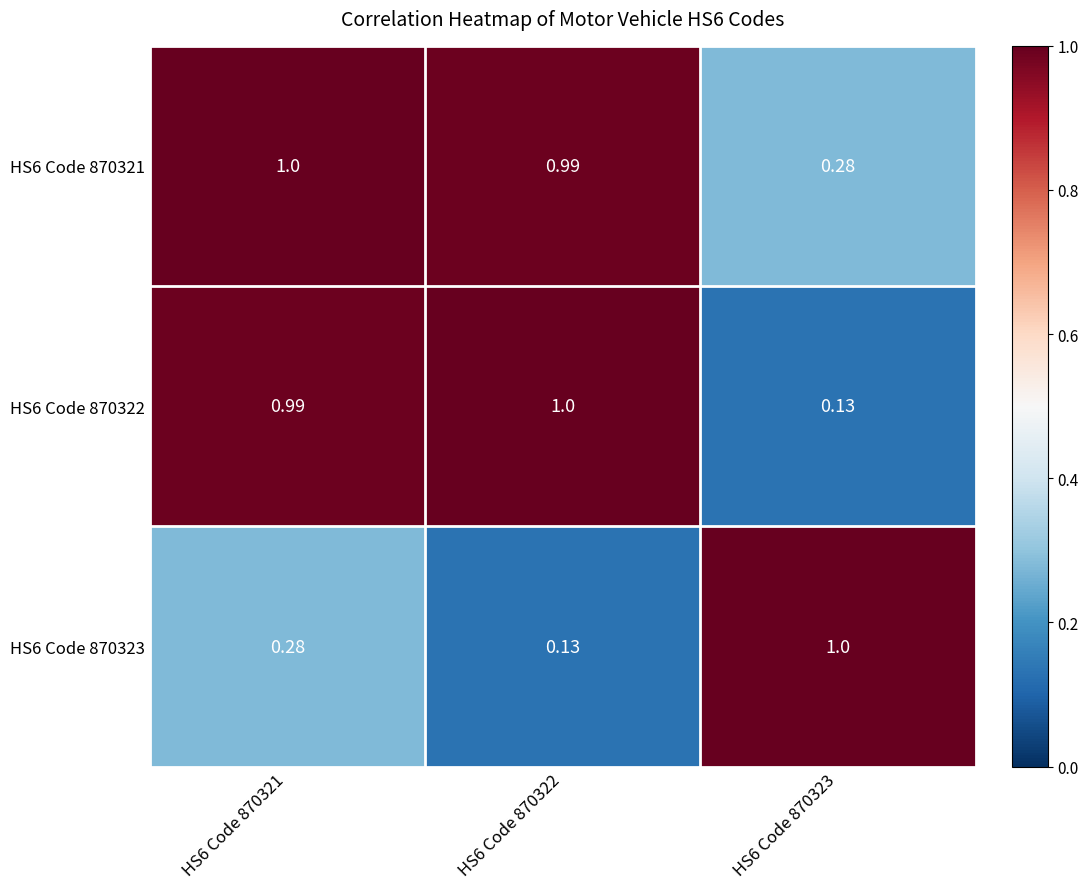

Rank the series at HS6 Code 870322 from highest to lowest value.

HS6 Code 870322, HS6 Code 870321, HS6 Code 870323